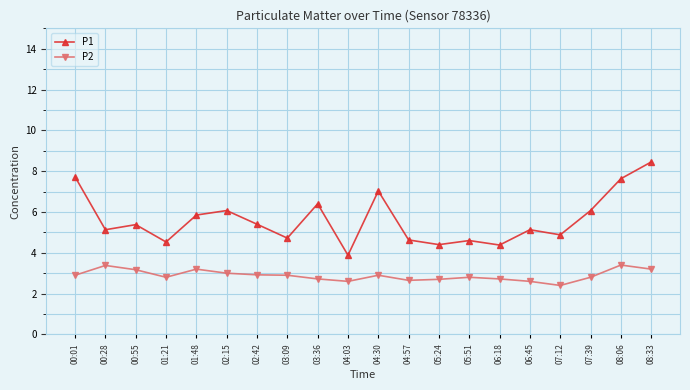

How many lines are shown in the chart?

2